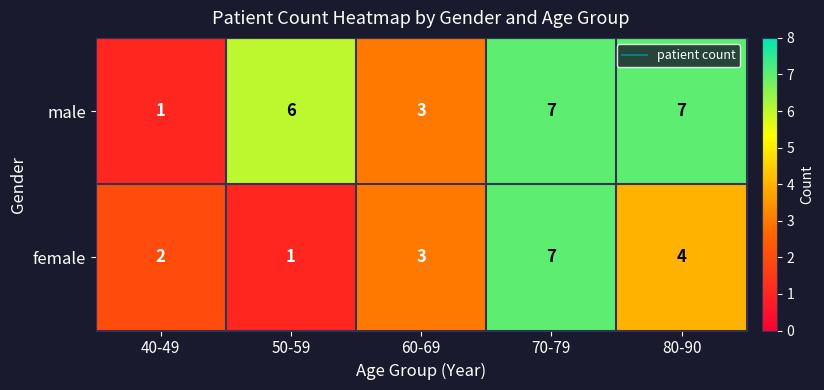

How many data points does each series have?

5